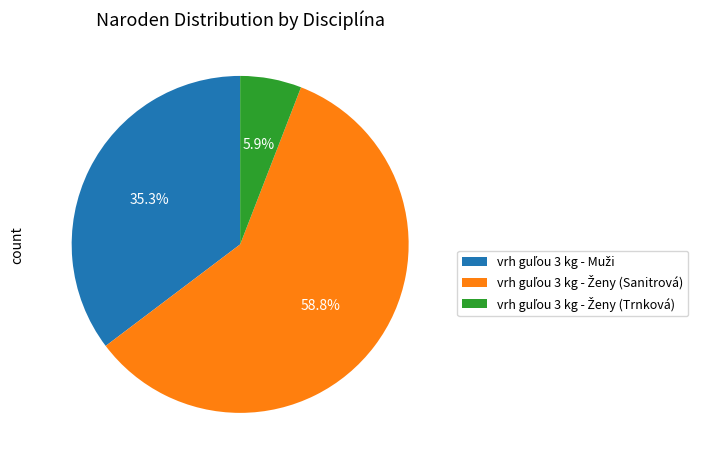

Is there any slice that represents more than half of the pie?

Yes